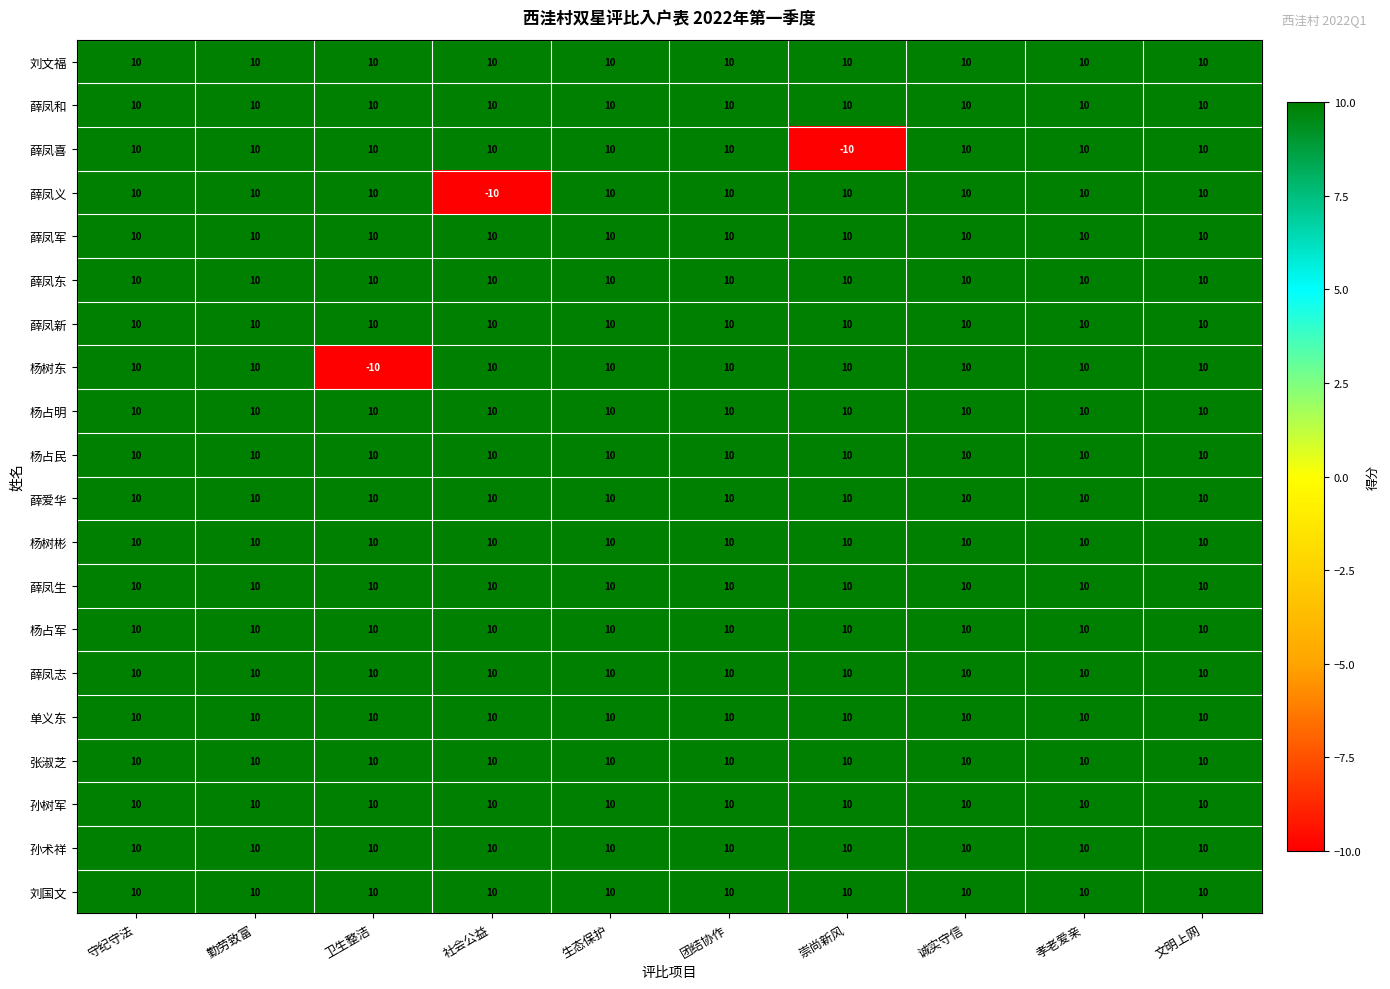

The 杨占军 series shows 10 at 文明上网. True or false?

True